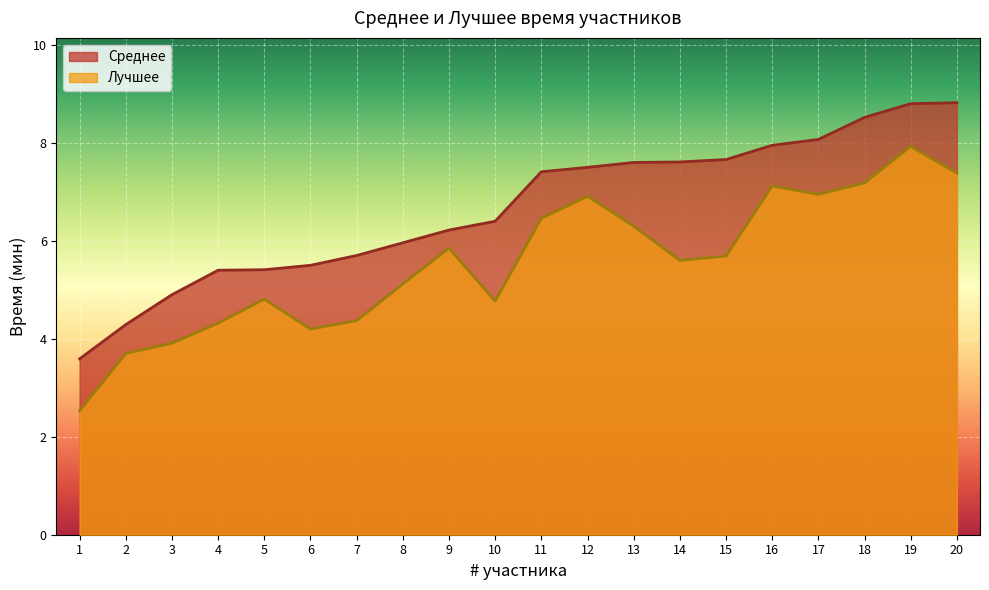

Does the chart display data point markers on the line(s)?

No